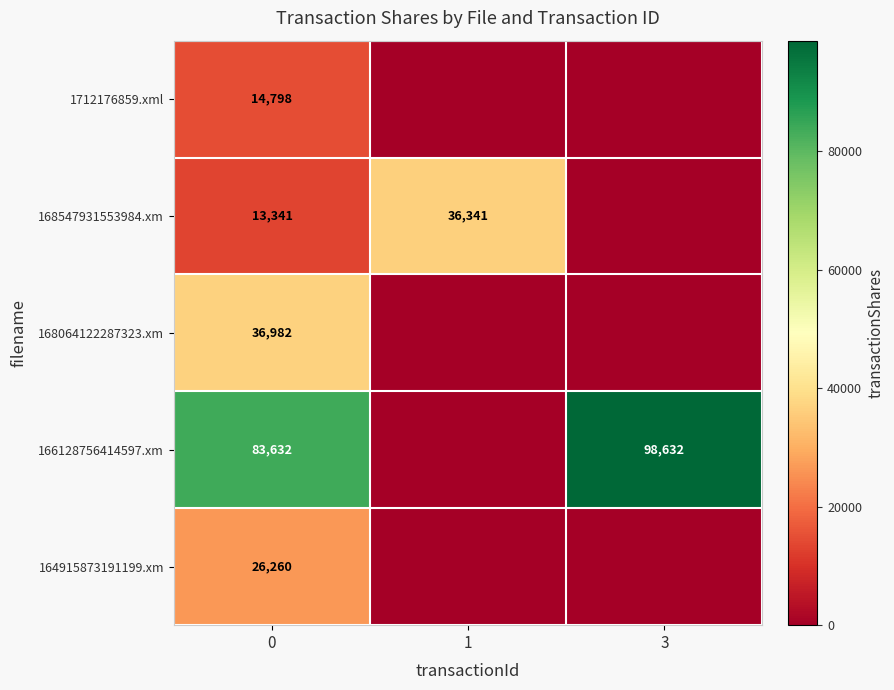

What is the total value across all series at 0?

175013